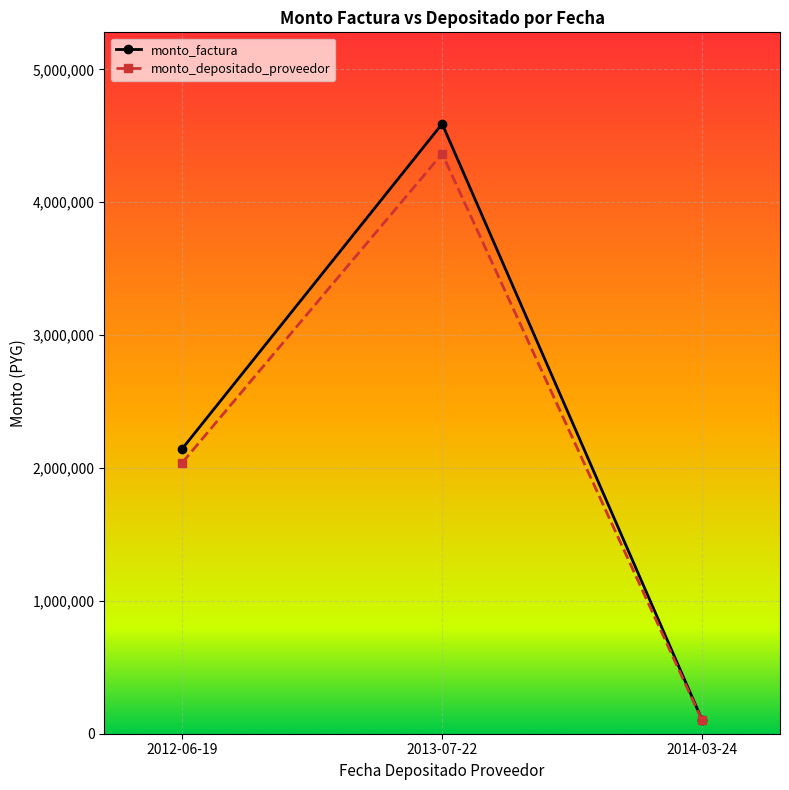

Reading right to left, what are all the values shown in this chart?

monto_factura: 2014-03-24=105000	2013-07-22=4590000	2012-06-19=2145000
monto_depositado_proveedor: 2014-03-24=101468	2013-07-22=4365006	2012-06-19=2039855